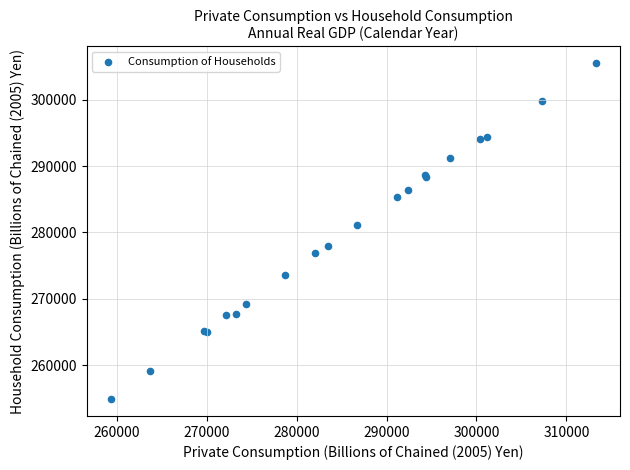

What Y value in the scatter plot is closest to 280207?

281095.2